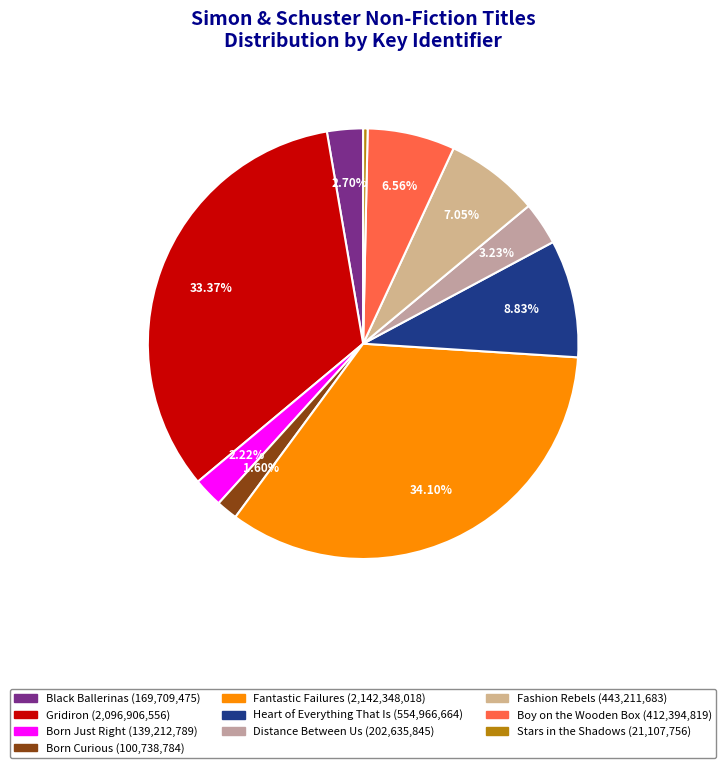

Is Fashion Rebels the majority of the pie?

No